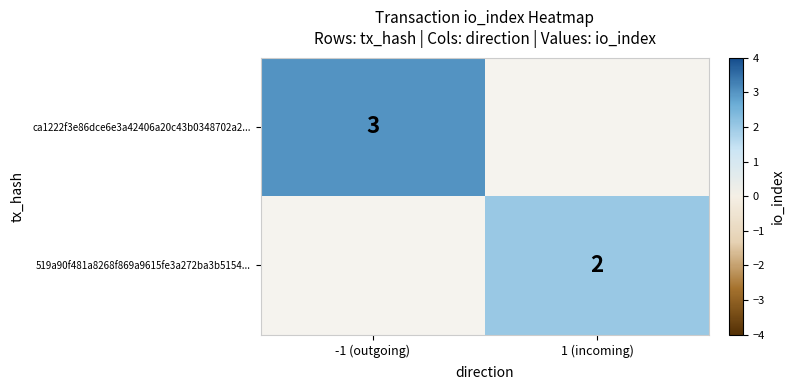

Is the value of ca1222f3e86dce6e3a42406a20c43b0348702a2... at -1 (outgoing) greater than the value of 519a90f481a8268f869a9615fe3a272ba3b5154... at 1 (incoming)?

Yes